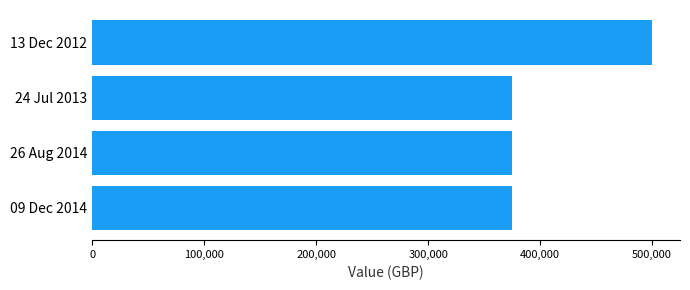

What is the sum of all values?

1625000